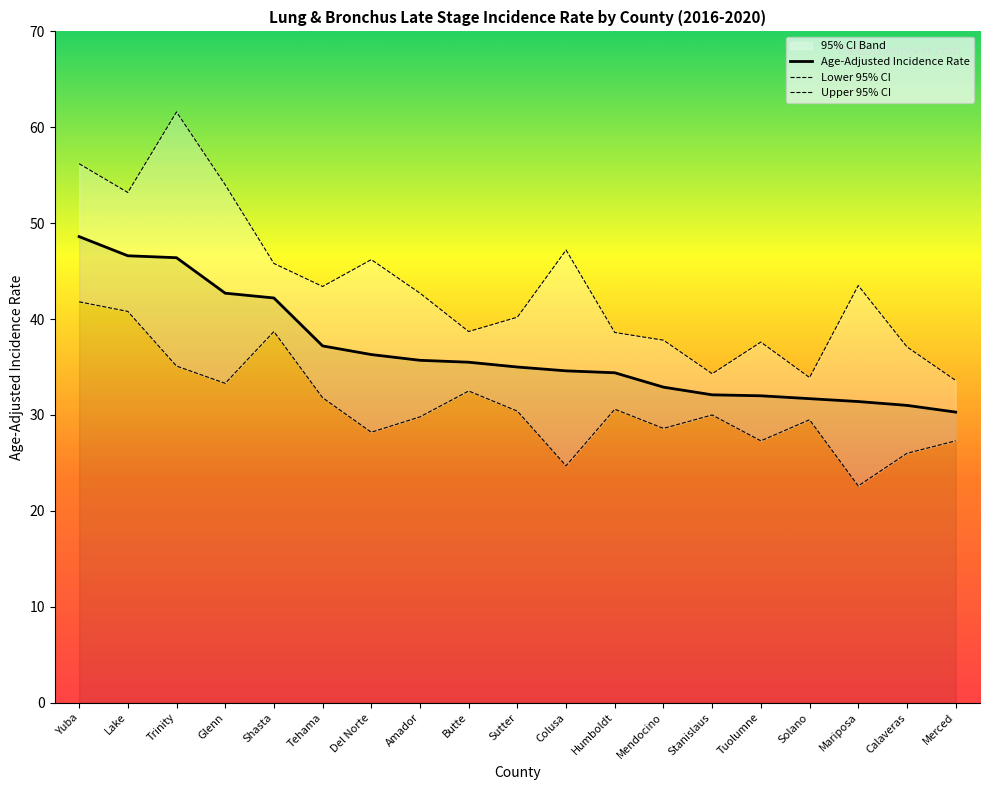

What is the label of the 12th point from the right?

Amador